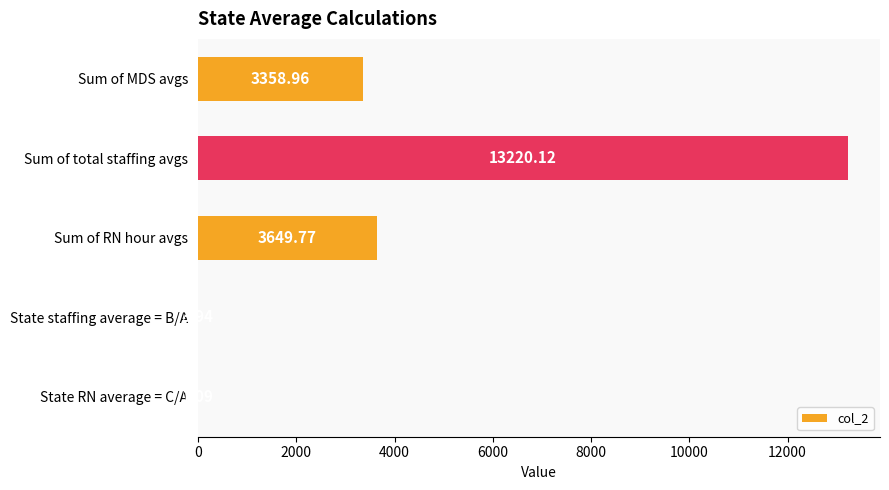

Which has a higher value, Sum of total staffing avgs or Sum of RN hour avgs?

Sum of total staffing avgs